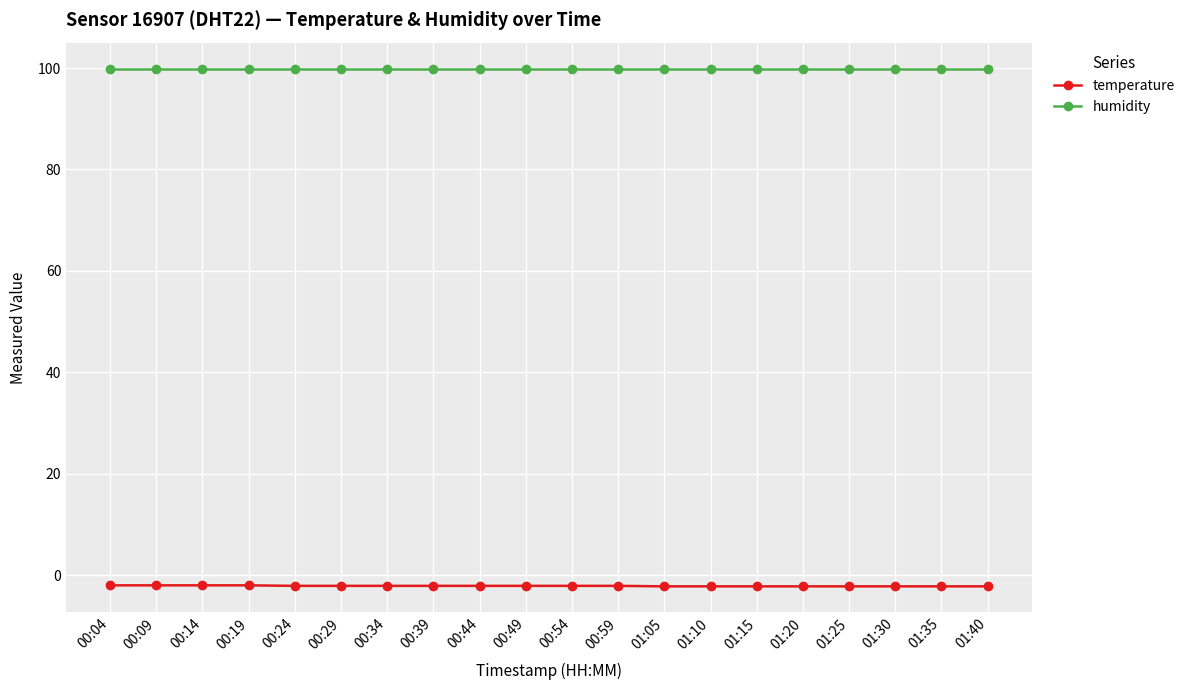

Which series has the largest total across all categories?

humidity